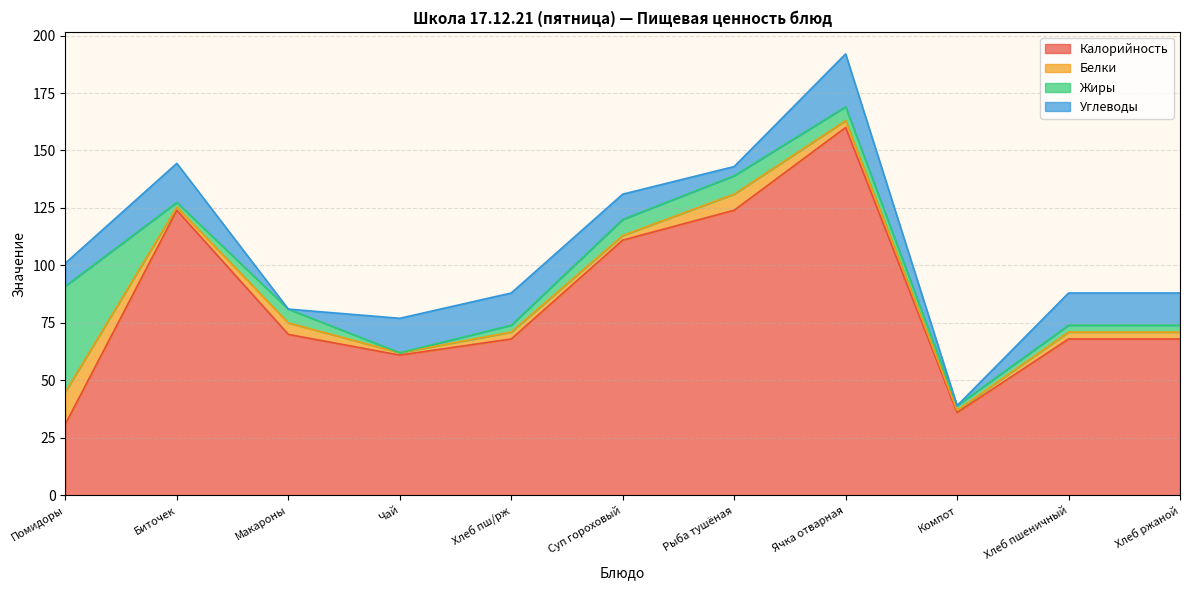

Which category has the lowest value in the Калорийность series?

Помидоры